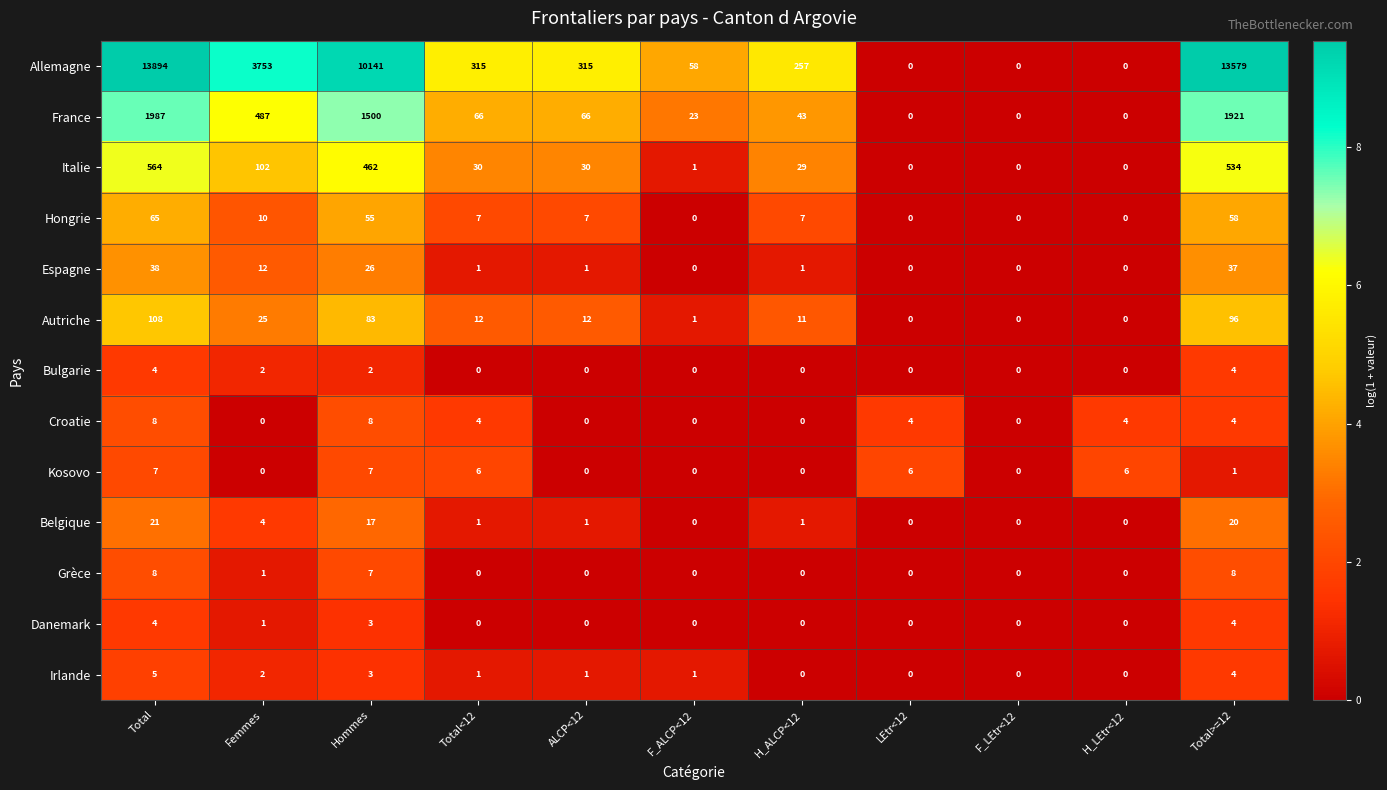

What is the maximum value shown in the chart?

13894